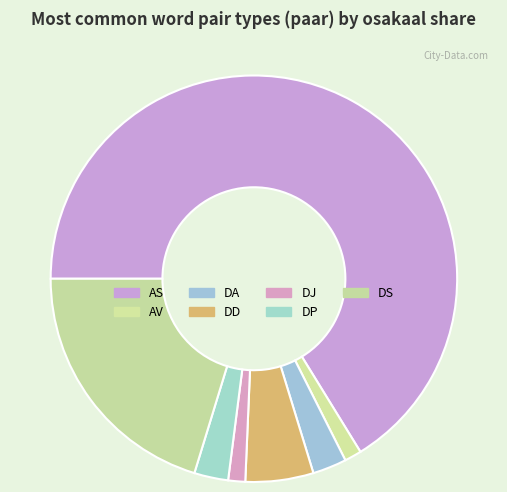

What is the ratio of the value at DS to the value at AV?

15.0